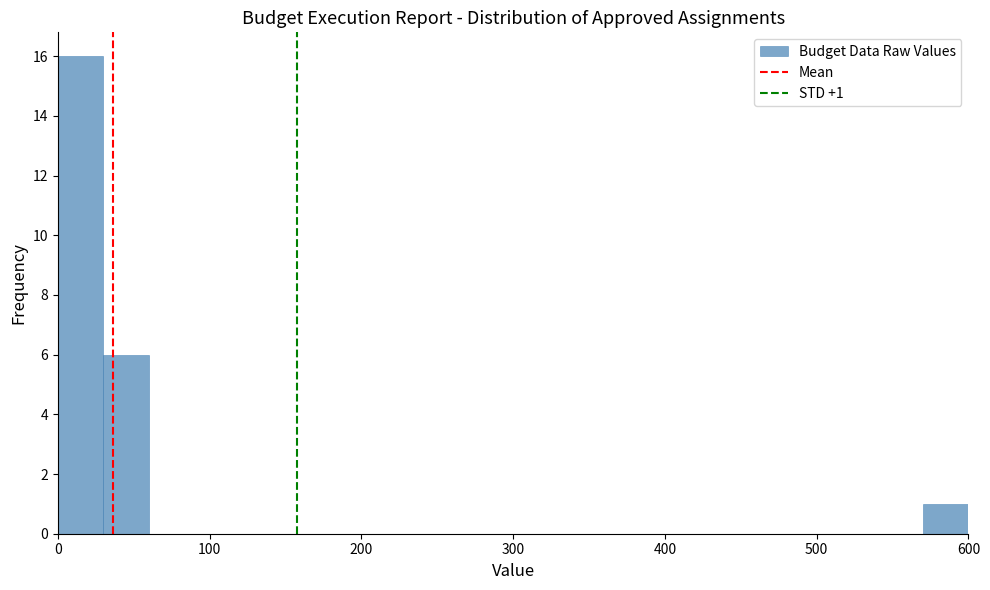

Around what value on the x-axis is the tallest bar? Give the approximate position of its centre, as read against the axis.

20